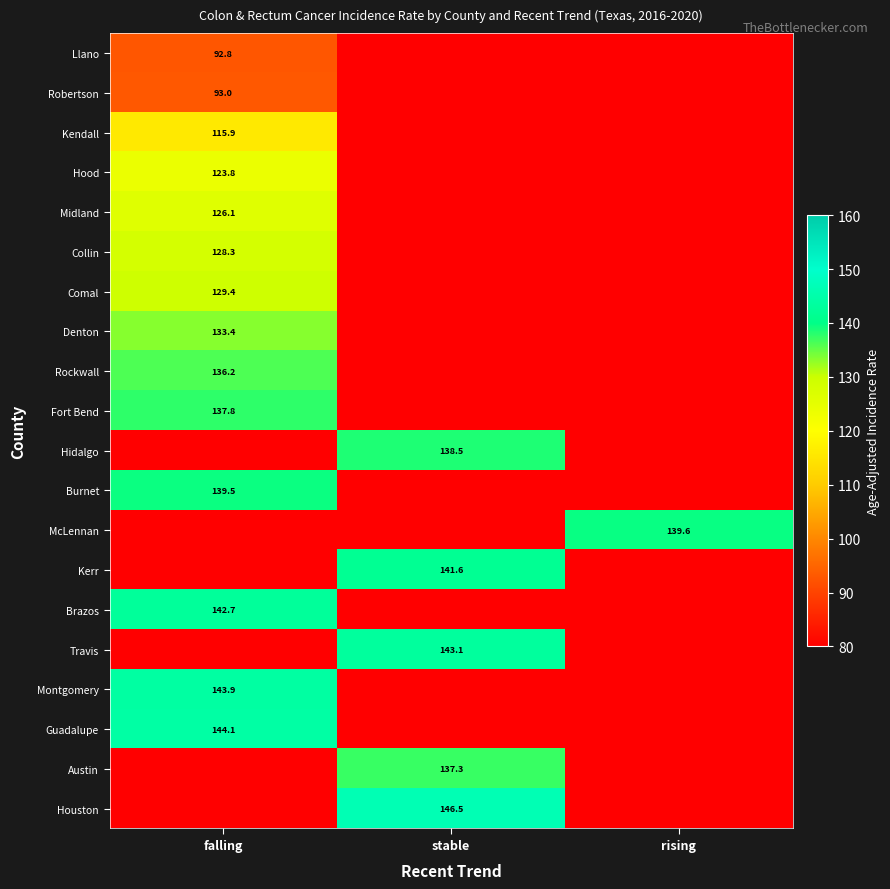

The value of Kendall at falling is 61.1. True or false?

False